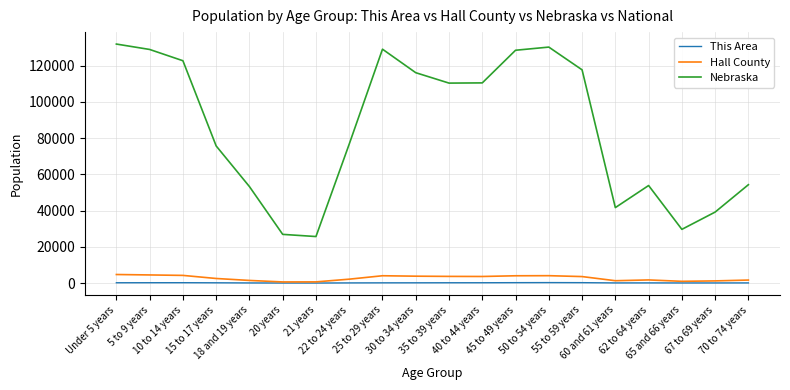

Count the number of categories in the chart.

20